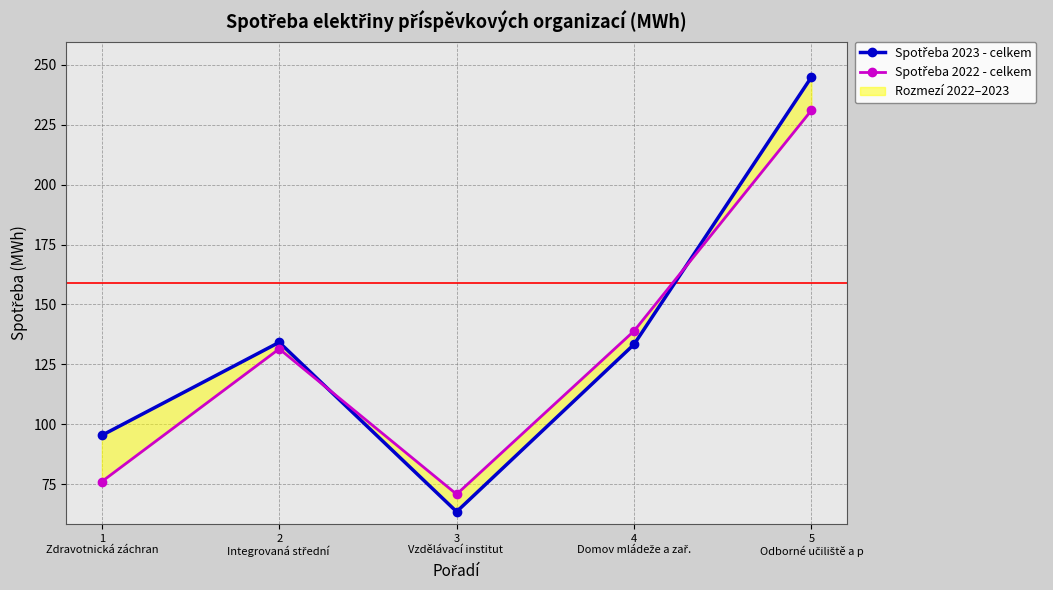

List the labels in order of Spotřeba 2022 - celkem value, smallest first.

3
Vzdělávací institut , 1
Zdravotnická záchran, 2
Integrovaná střední , 4
Domov mládeže a zař., 5
Odborné učiliště a p